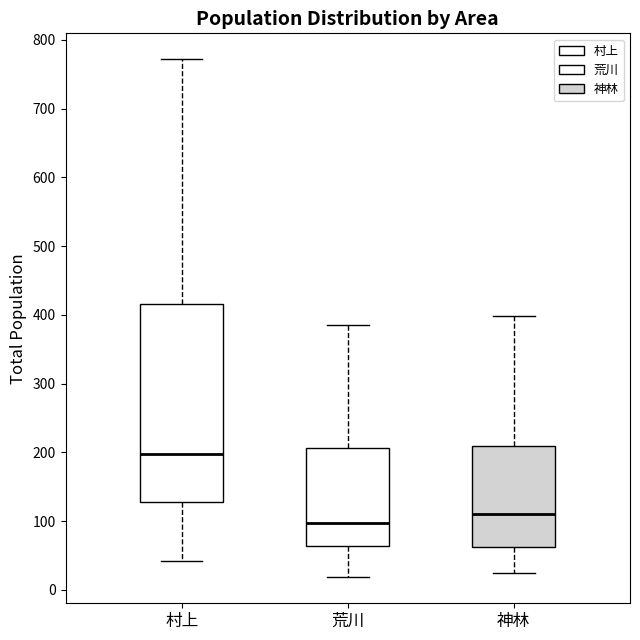

Where is the lower edge of the box for 村上 on the y-axis? The values are not printed on the chart, so give them approximately, as read against the axis.

130